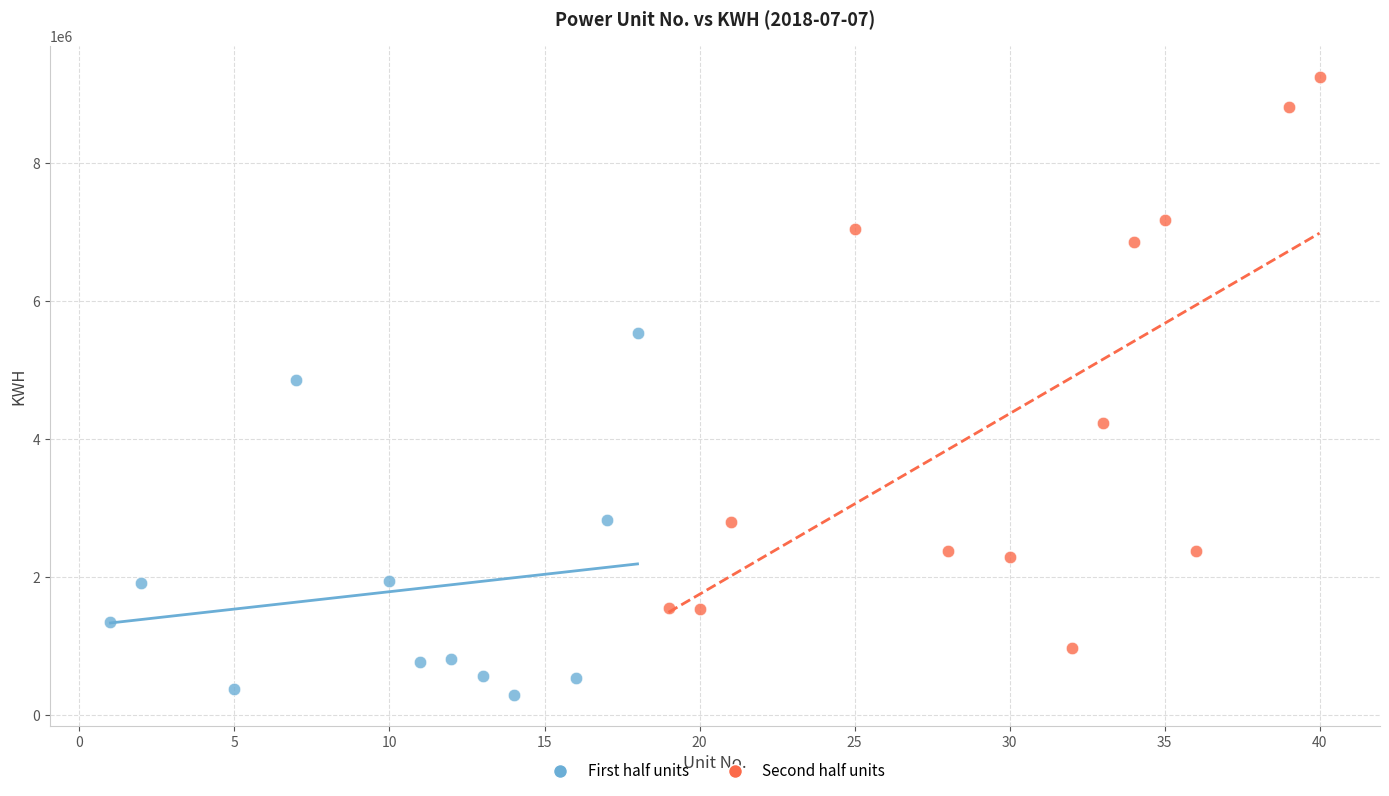

Which series has the widest spread of Y values?

Second half units